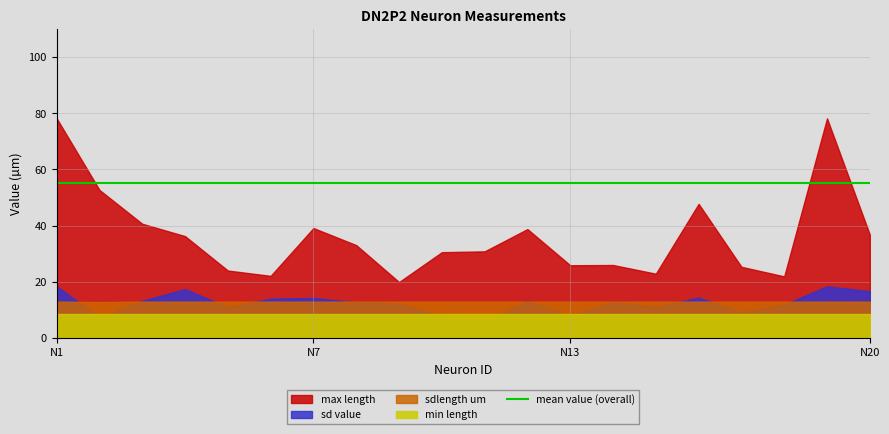

Does the chart have visible grid lines?

Yes